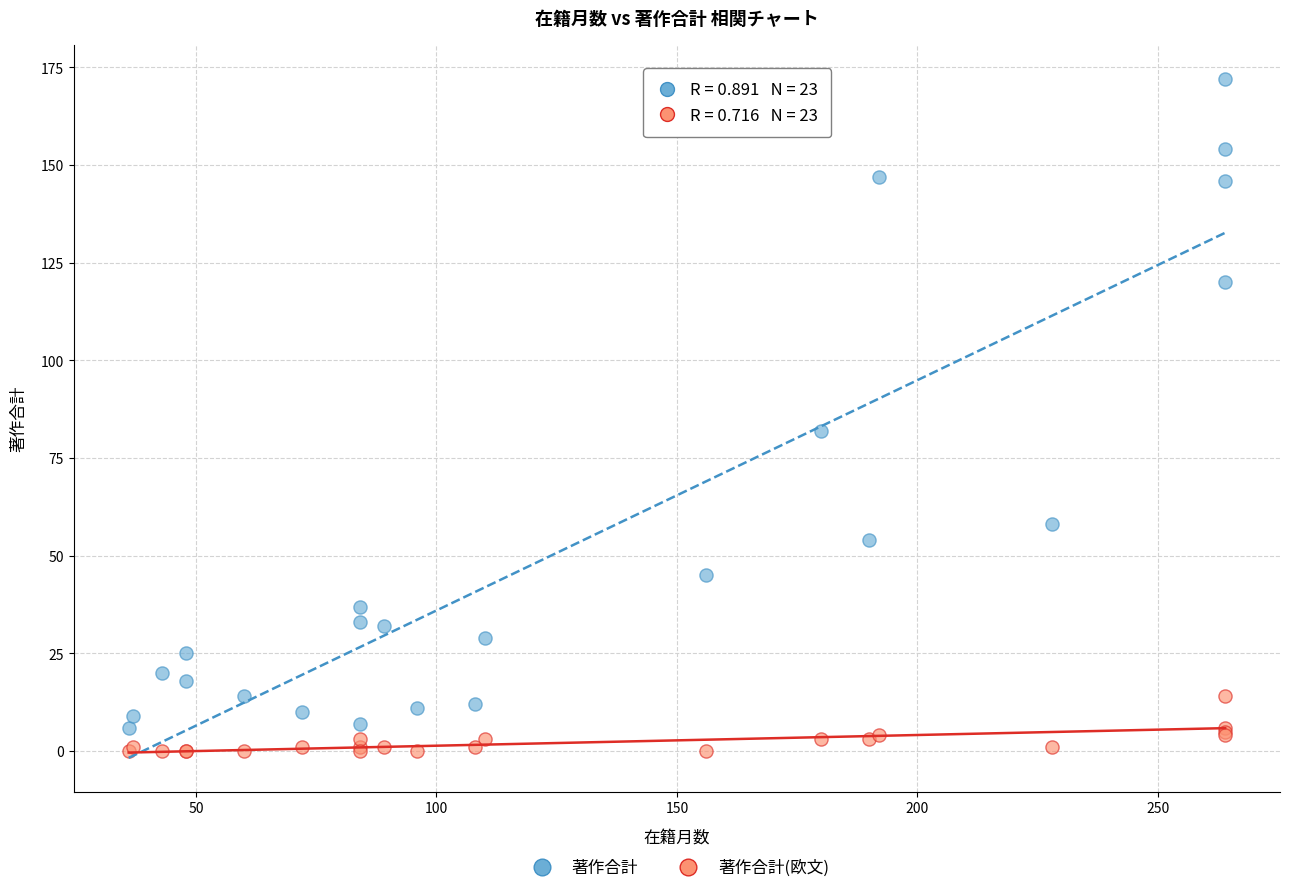

Which series has the widest spread of Y values?

著作合計